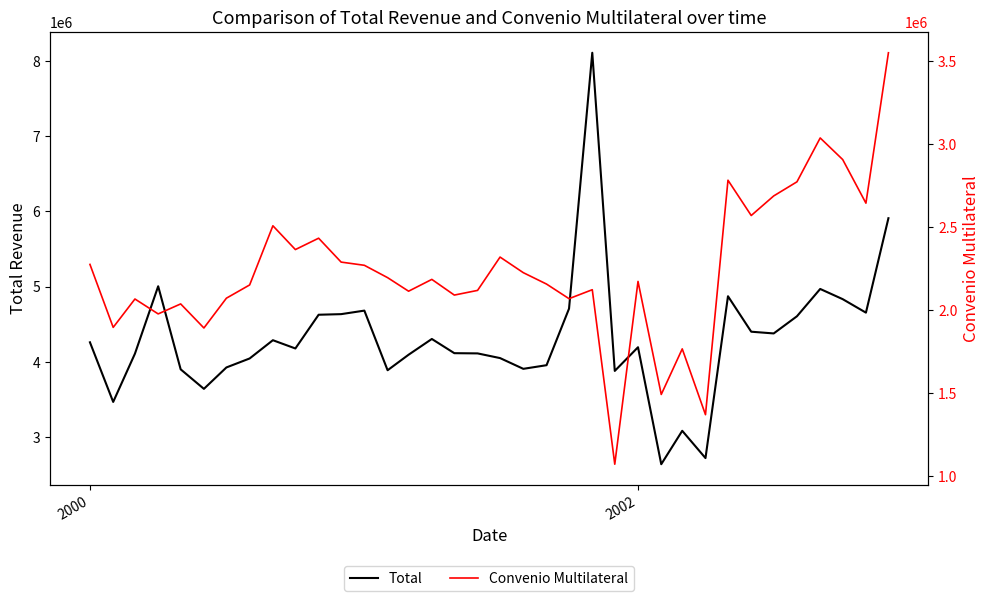

How many lines are shown in the chart?

2